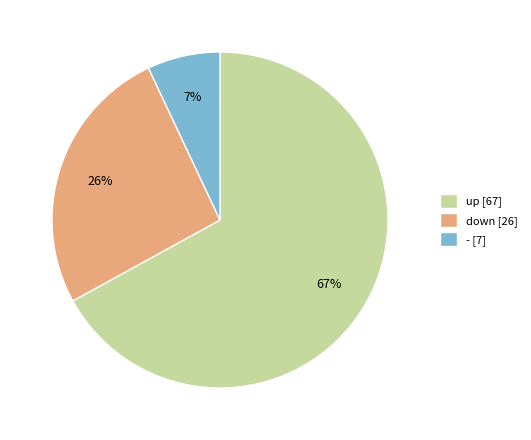

Approximately how many times larger is the value at down compared to up?

0.4